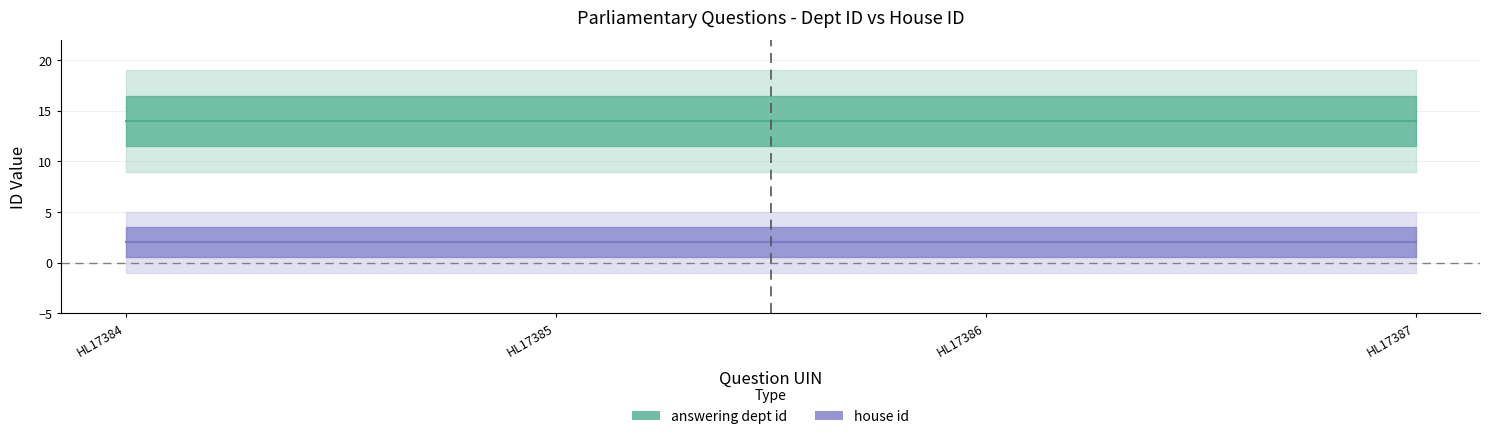

List the series in order of their peak value, highest first.

answering dept id, house id